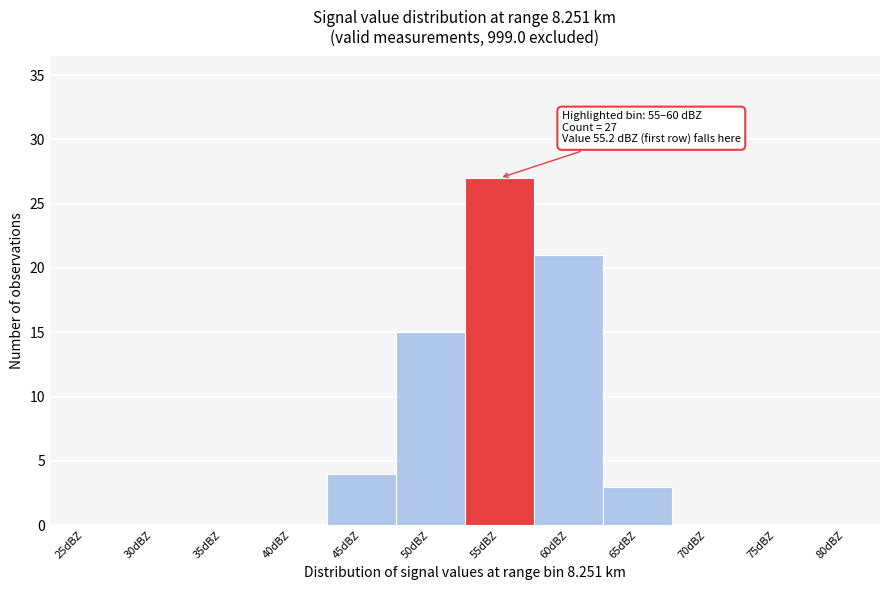

Reading left to right, list all the values displayed in this chart.

25dBZ=0	30dBZ=0	35dBZ=0	40dBZ=0	45dBZ=4	50dBZ=15	55dBZ=27	60dBZ=21	65dBZ=3	70dBZ=0	75dBZ=0	80dBZ=0